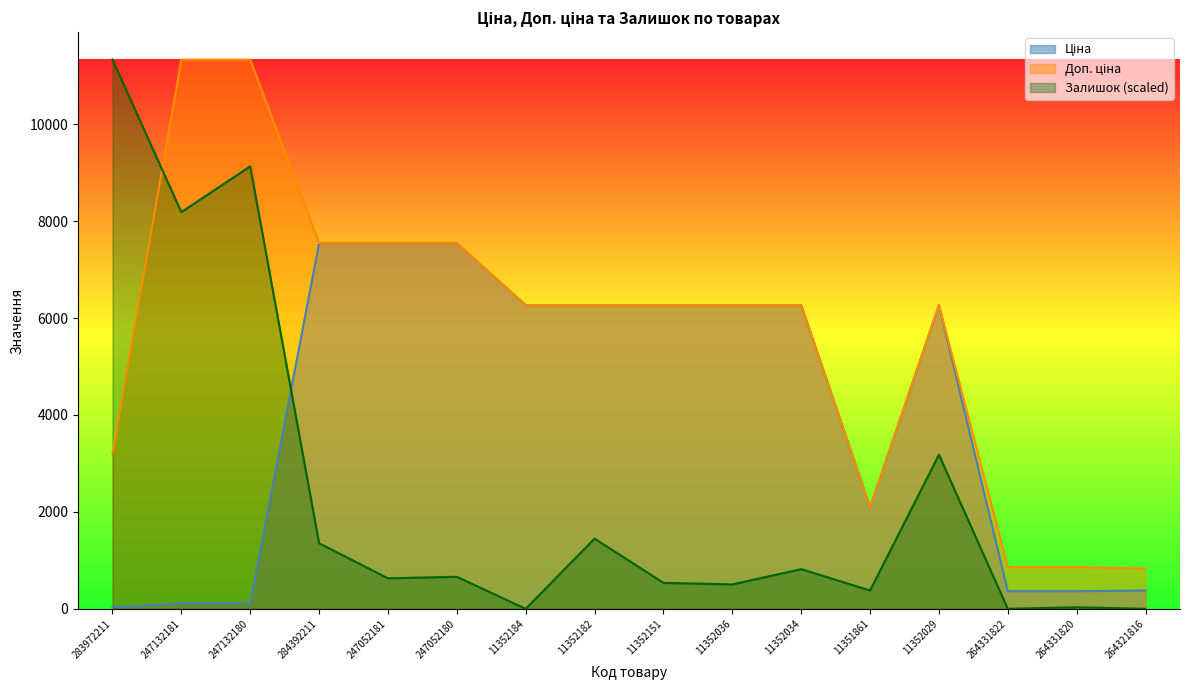

List the series in order of their peak value, highest first.

Доп. ціна, Залишок, Ціна